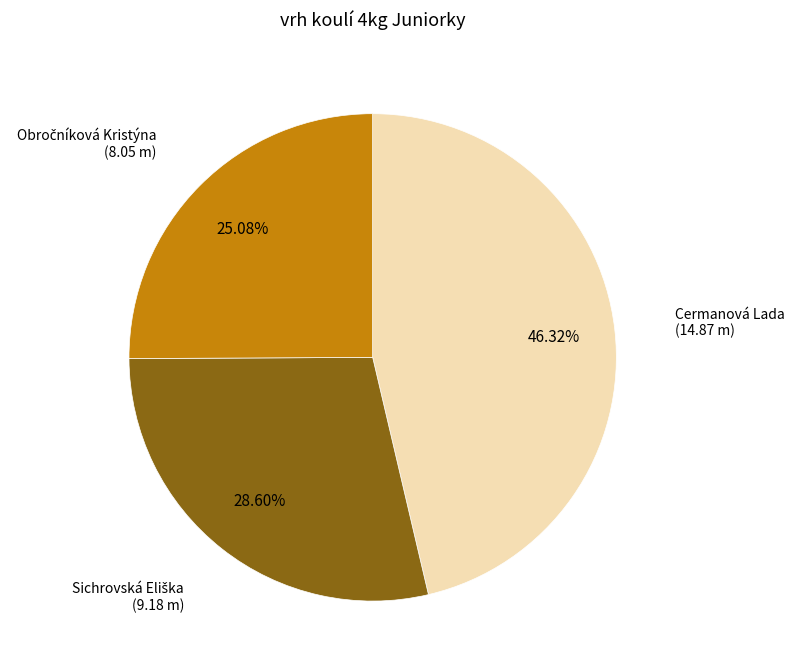

Is there any slice that represents more than half of the pie?

No